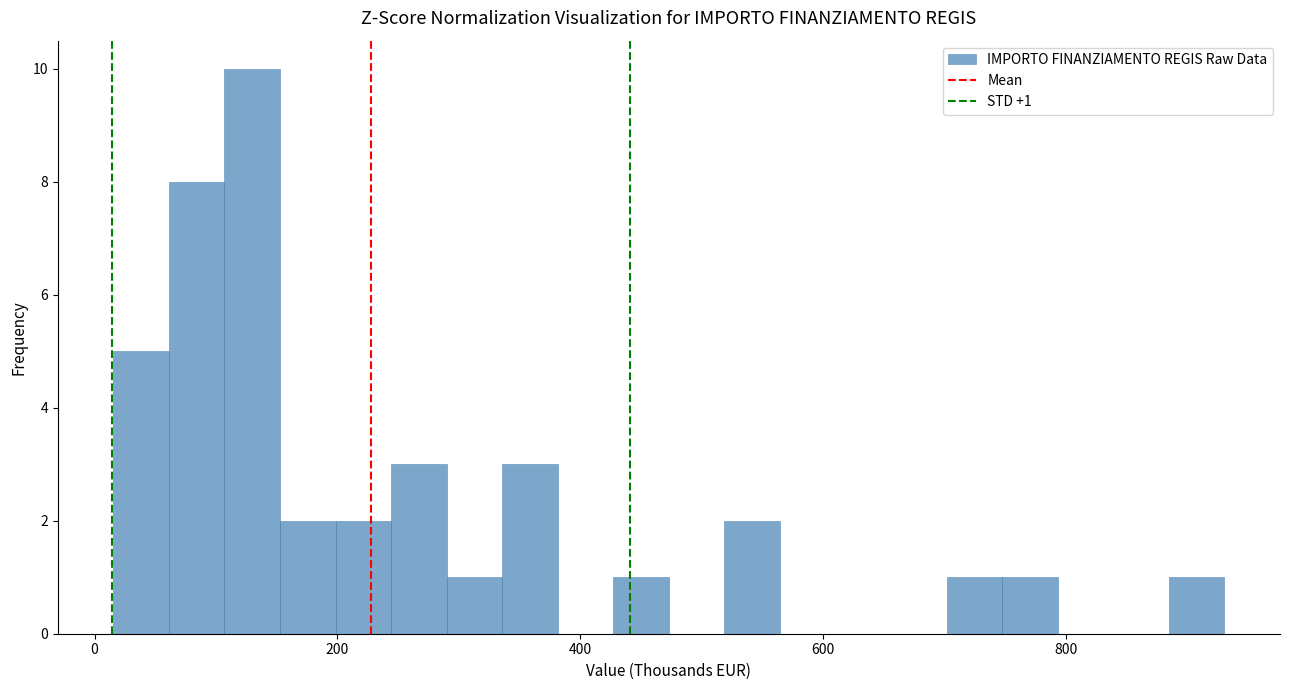

Around what value on the x-axis is the tallest bar? Give the approximate position of its centre, as read against the axis.

120